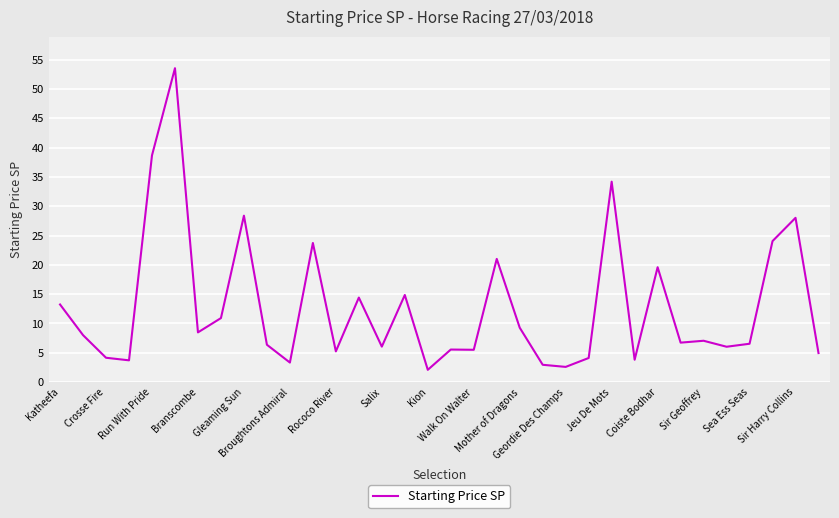

What is the greatest value displayed?

53.6